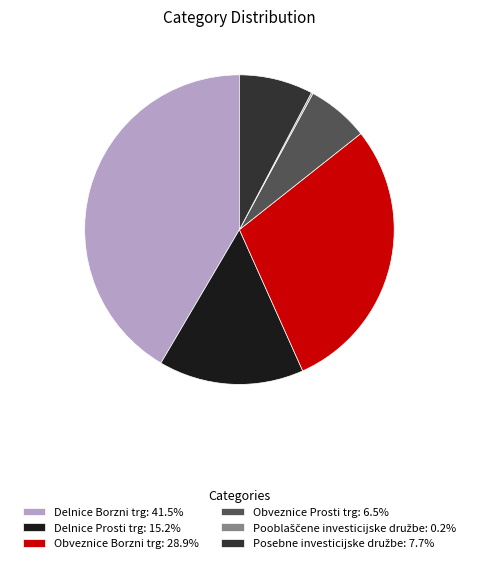

Does any single category account for the majority?

No